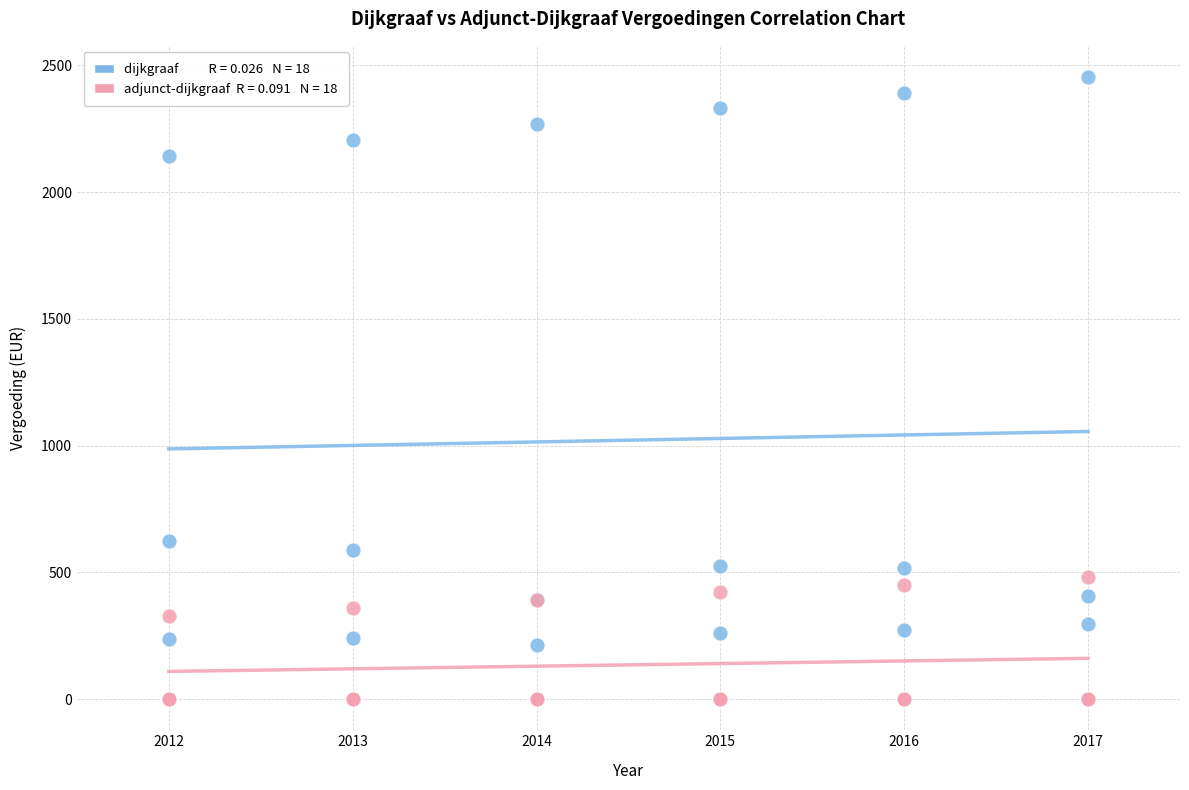

Across all series, what Y value is closest to 1227?

623.8